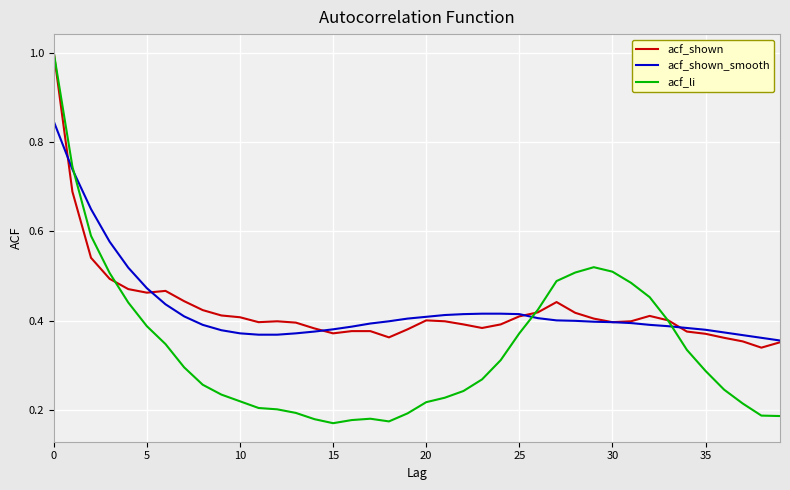

Does the chart have visible grid lines?

Yes